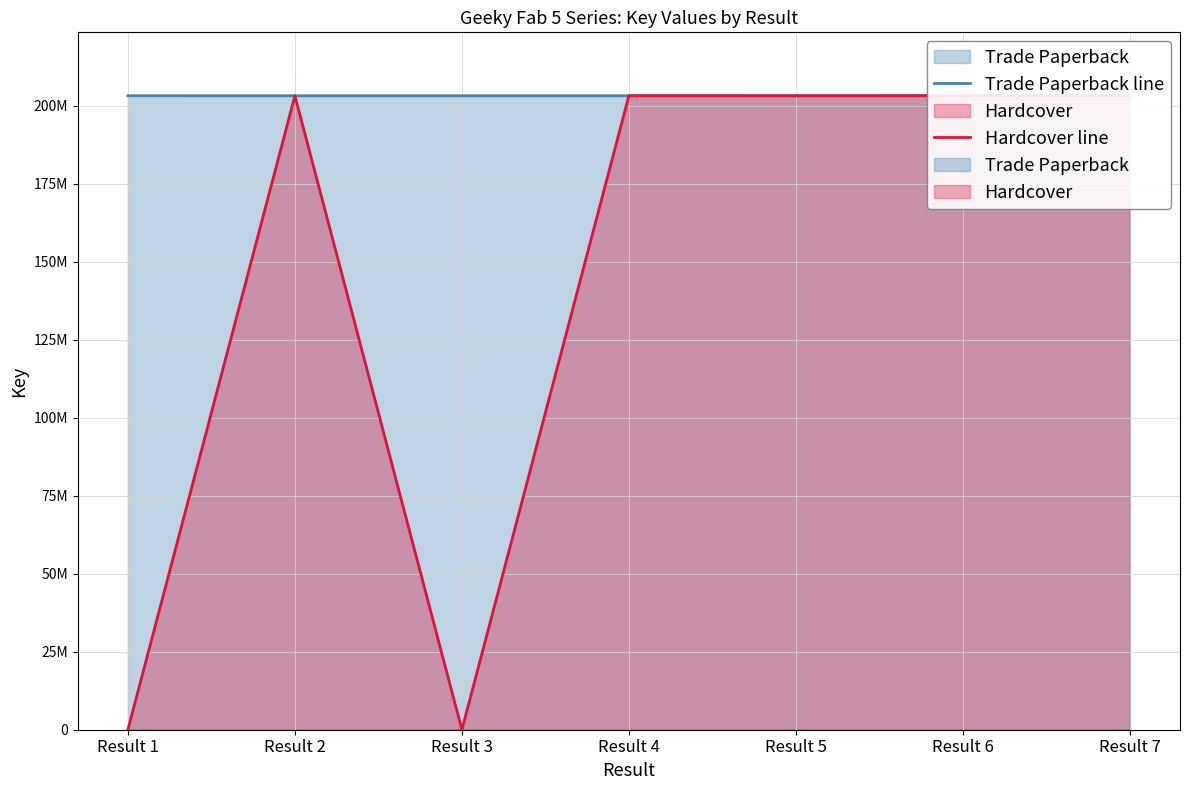

What is the sum of all Trade Paperback line values?

1422914508